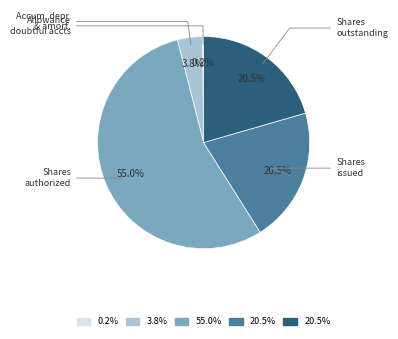

Does any single category account for the majority?

Yes